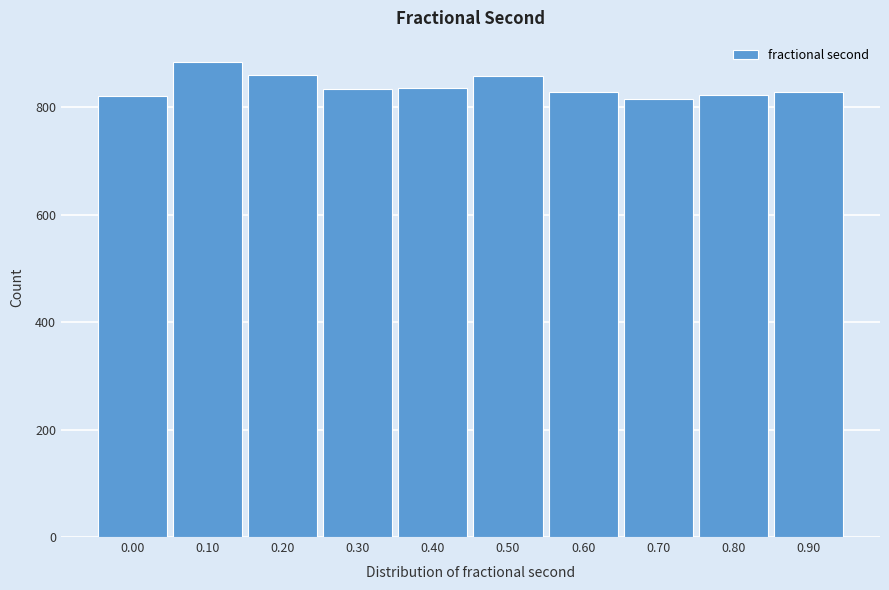

What is the maximum value shown in the chart?

885